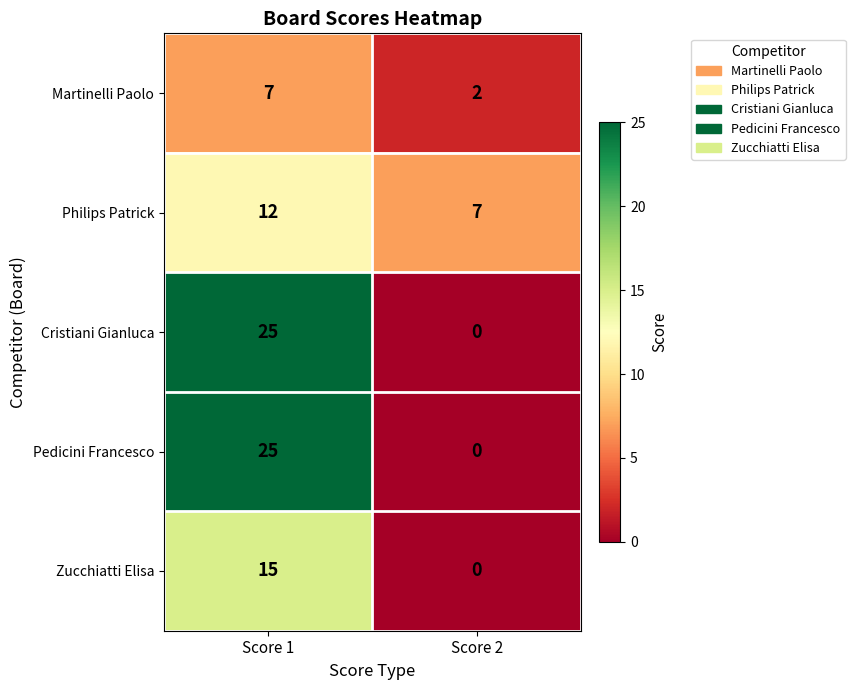

The value of Cristiani Gianluca at Score 1 is 15. True or false?

False